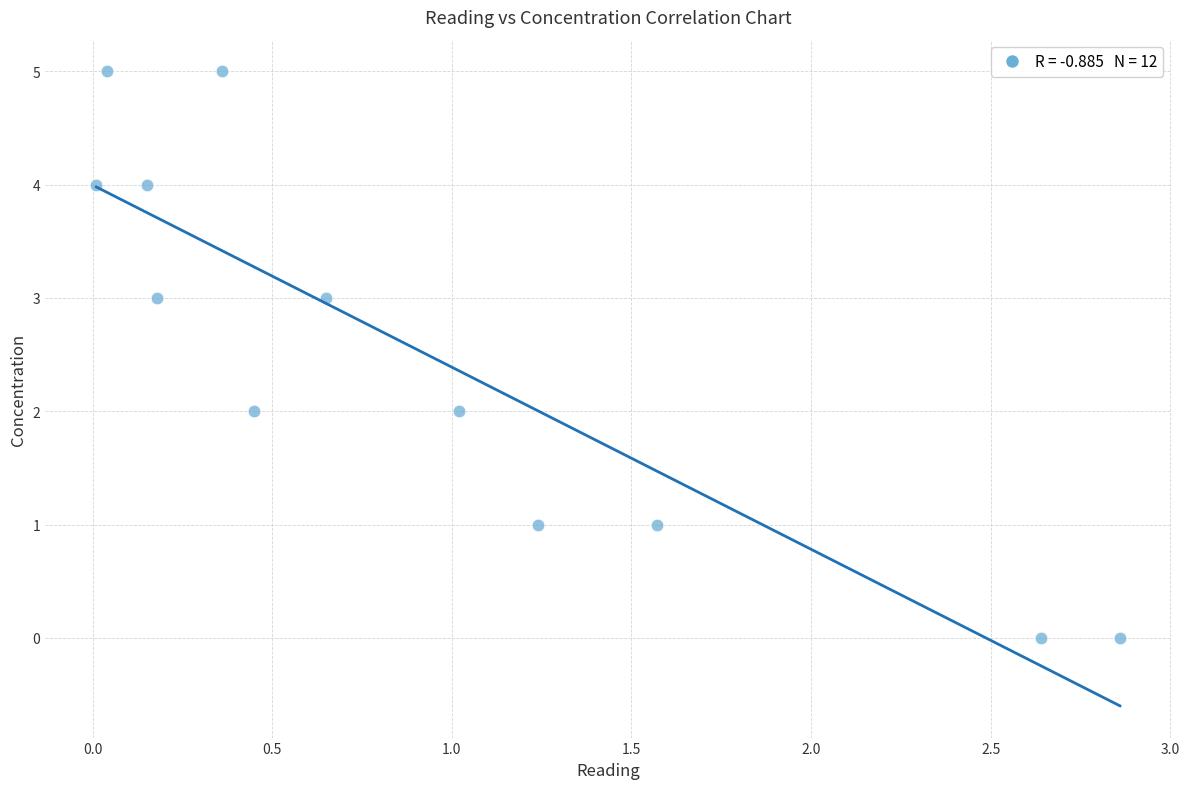

What is the range of Y values (max minus min)?

5